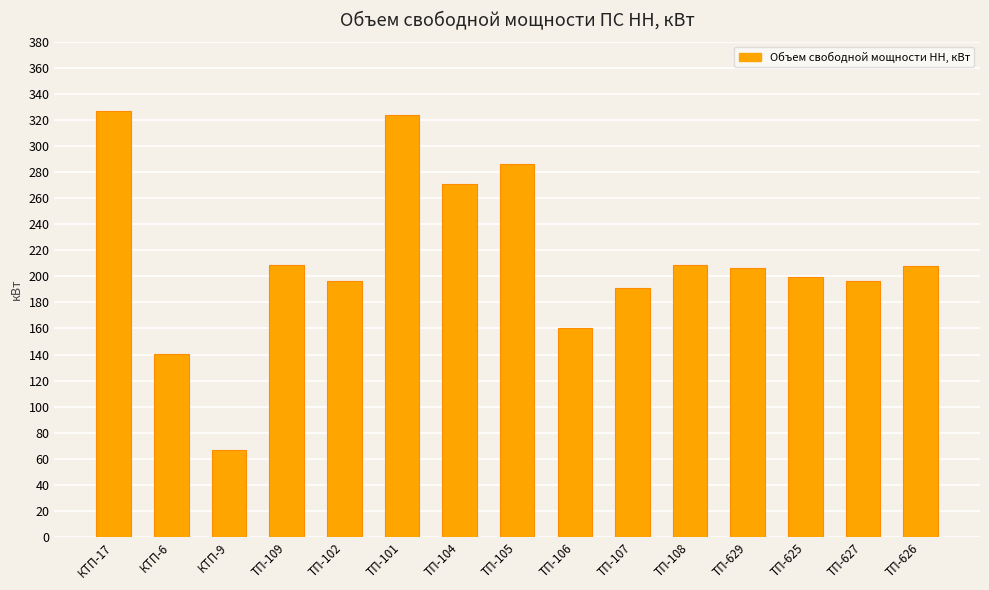

What position from the left is ТП-106?

9